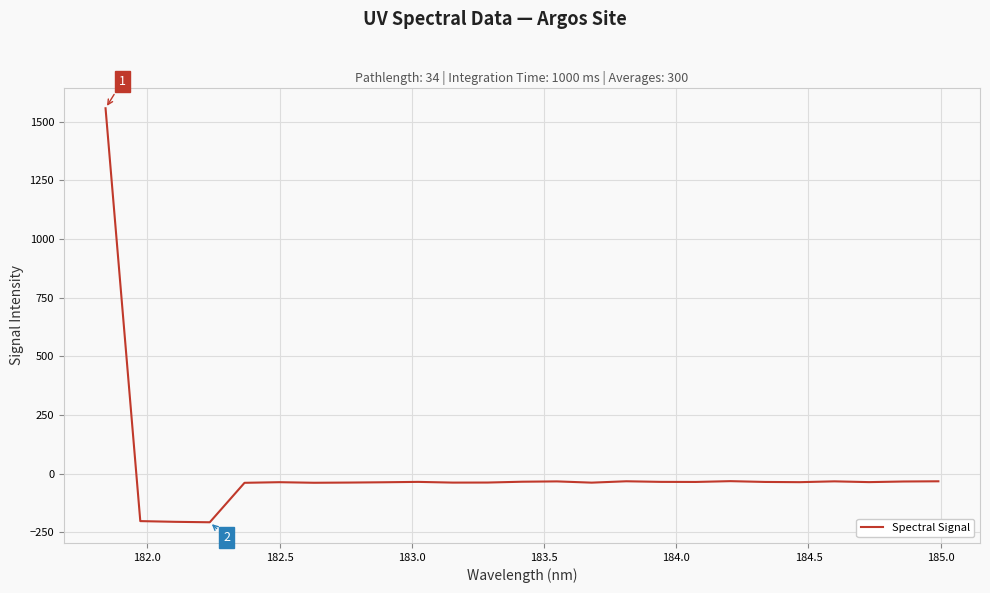

What is the maximum value shown in the chart?

1557.5